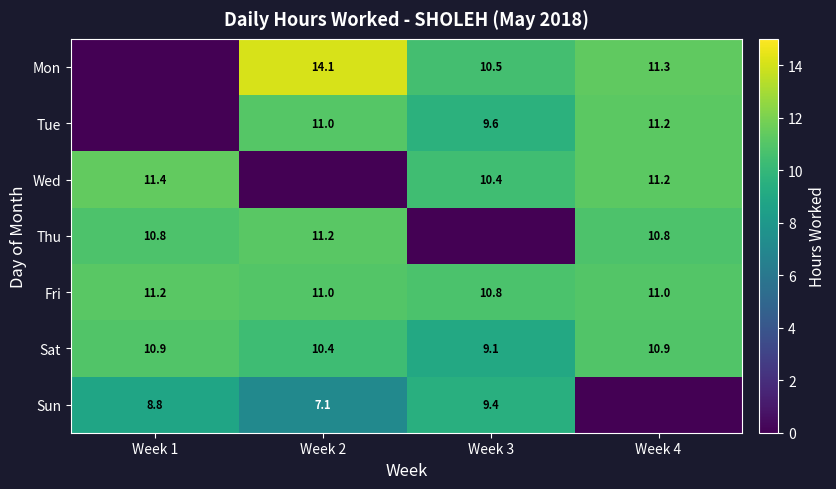

Read the Fri value at Week 2.

11.0